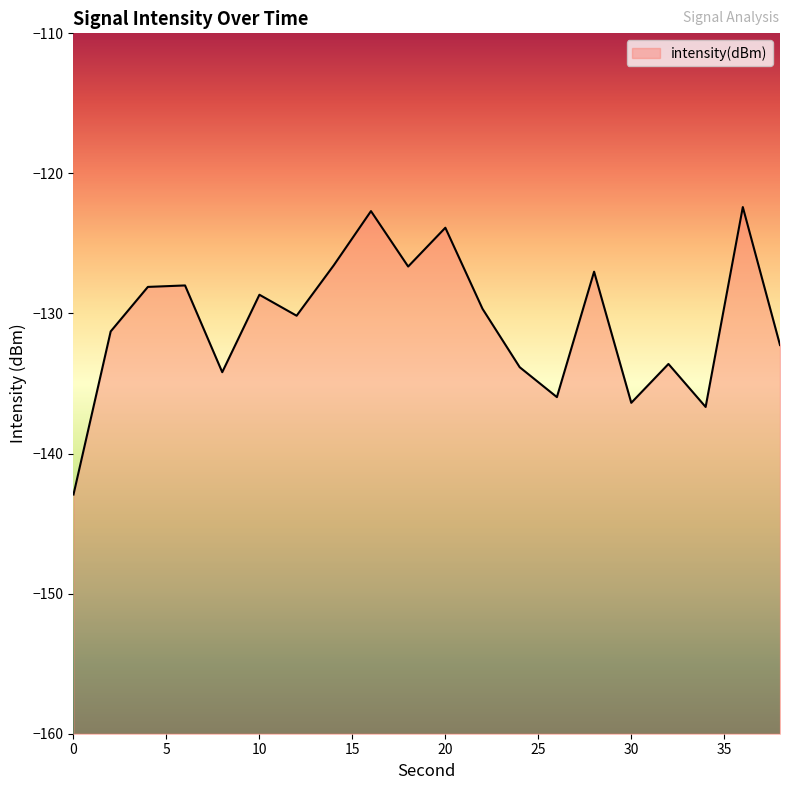

At which category does the data reach its first local peak?

6